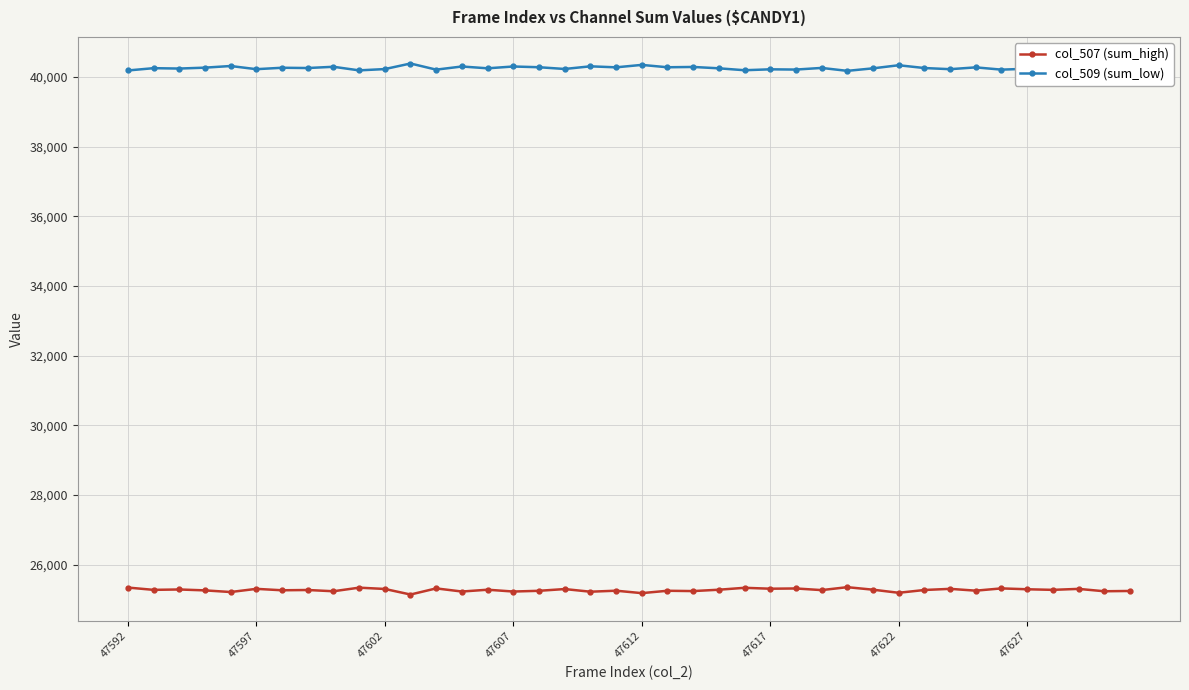

What is the smallest value displayed?

25146